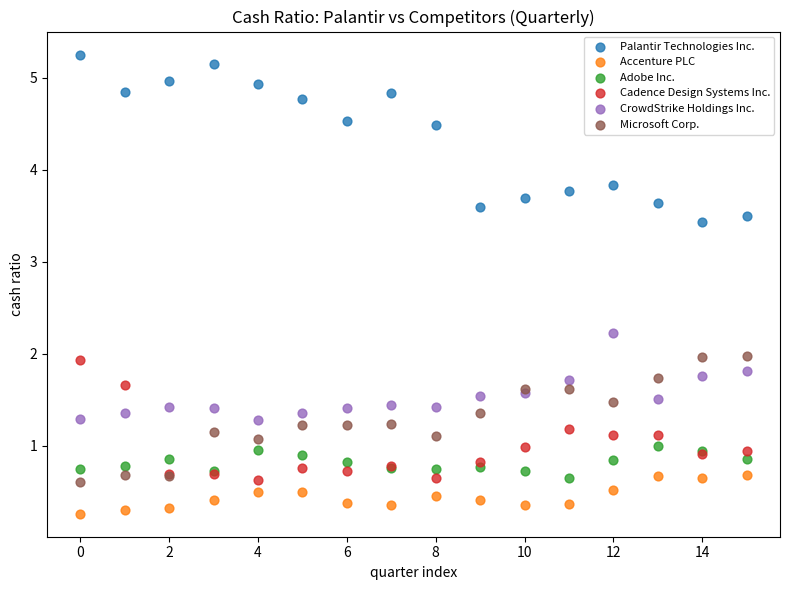

Which series has the largest Y range (max minus min)?

Palantir Technologies Inc.